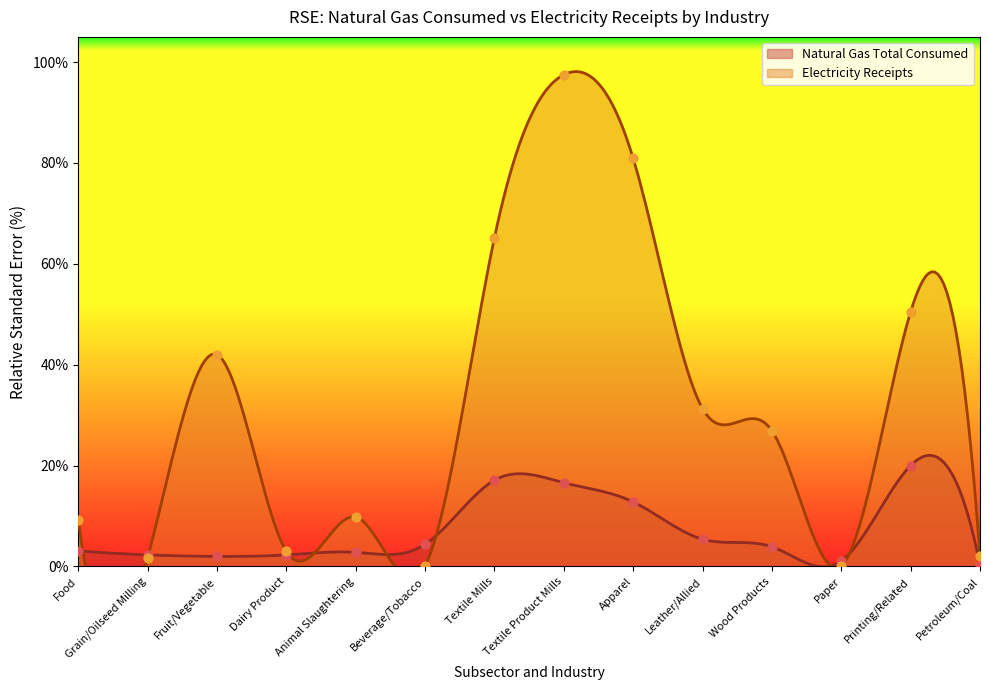

What is the total value across all series at Grain/Oilseed Milling?

4.0